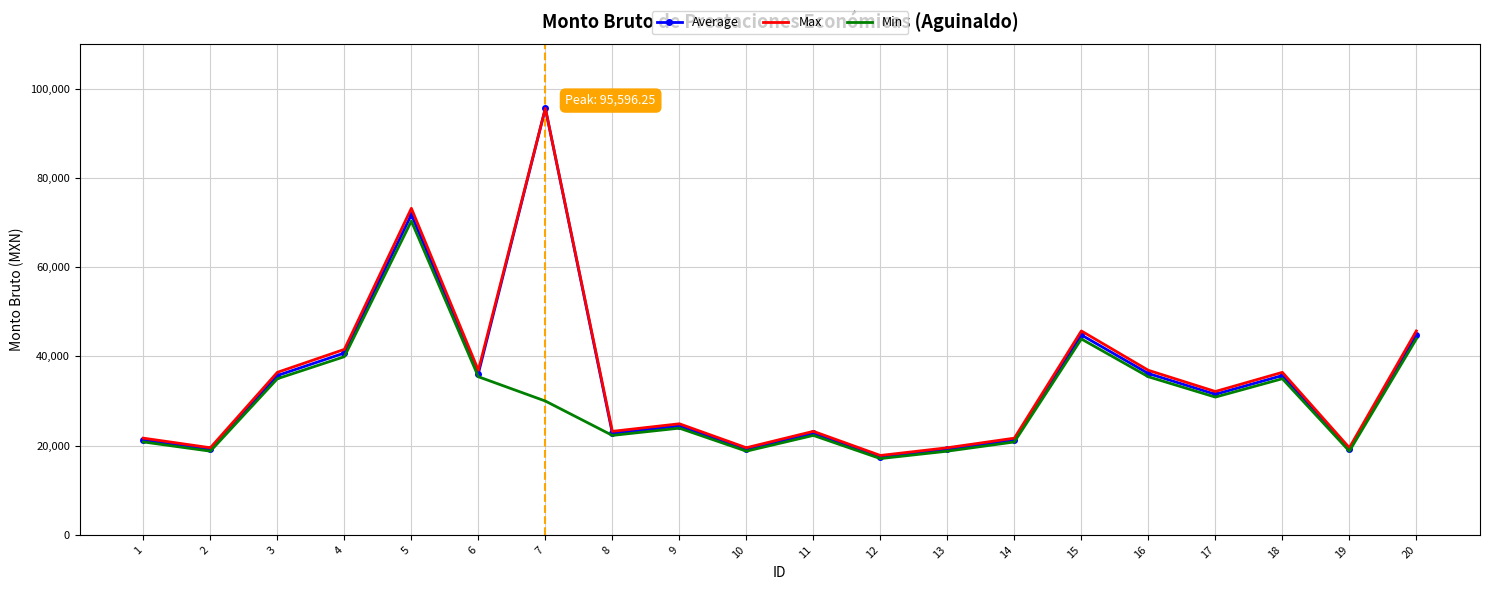

What is the smallest value displayed?

17103.0